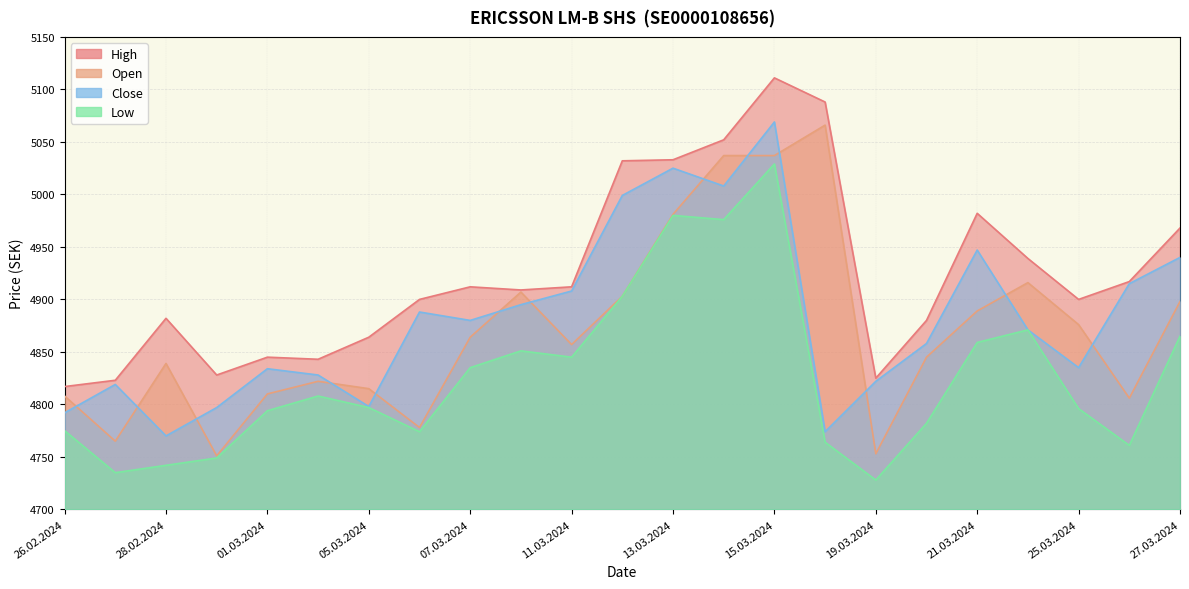

Between 08.03.2024 and 19.03.2024, which is larger?

08.03.2024